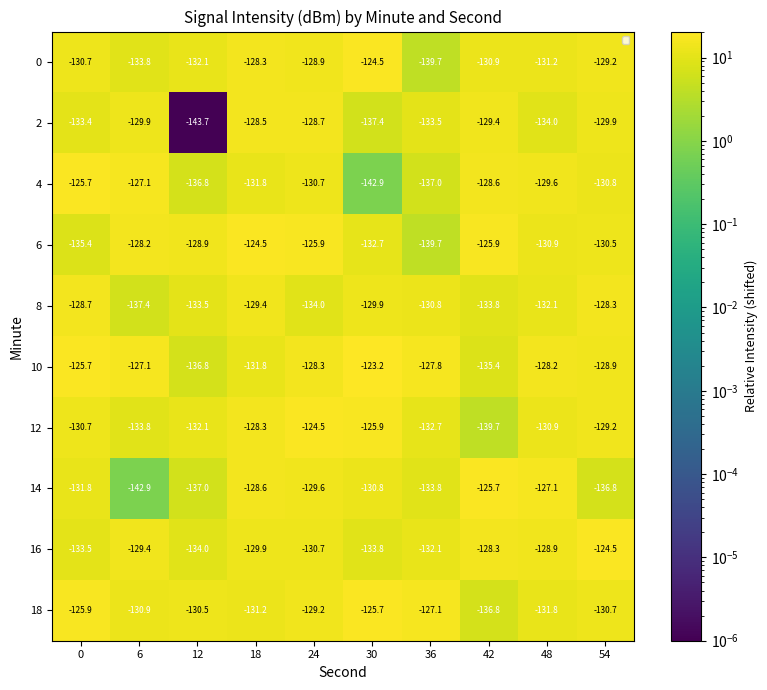

Rank the categories by 4 value from lowest to highest.

30, 36, 12, 18, 54, 24, 48, 42, 6, 0